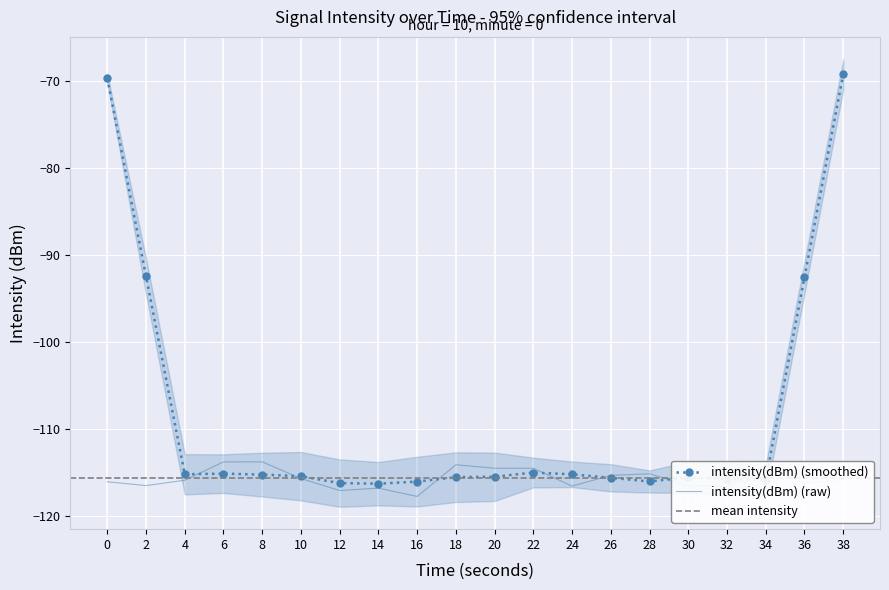

What is the minimum value for intensity(dBm) (raw)?

-117.7